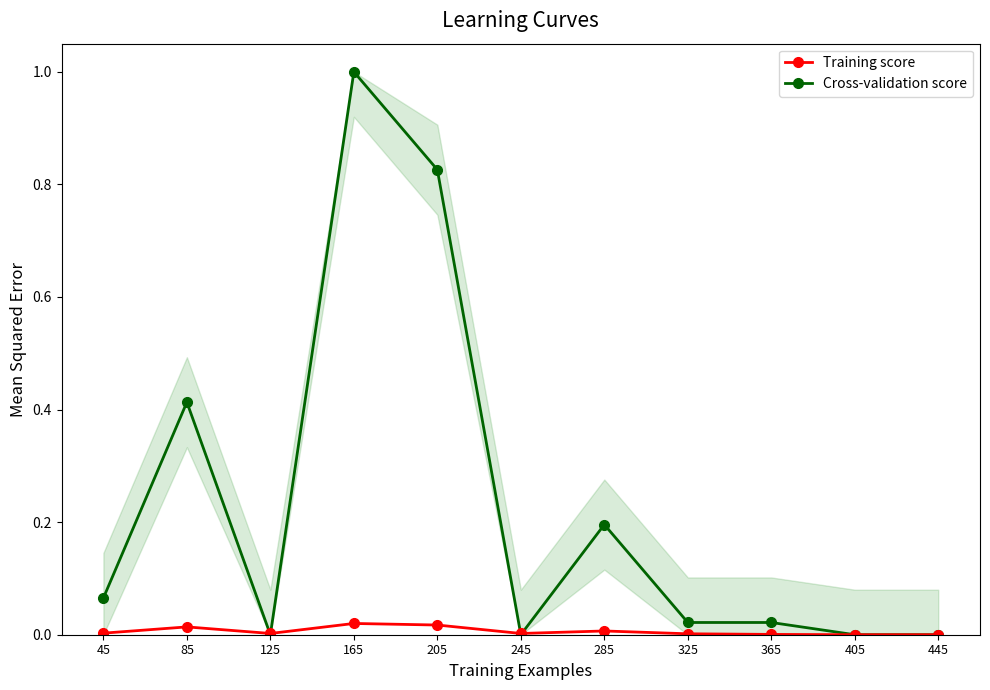

What is the sum of all Cross-validation score values?

2.5